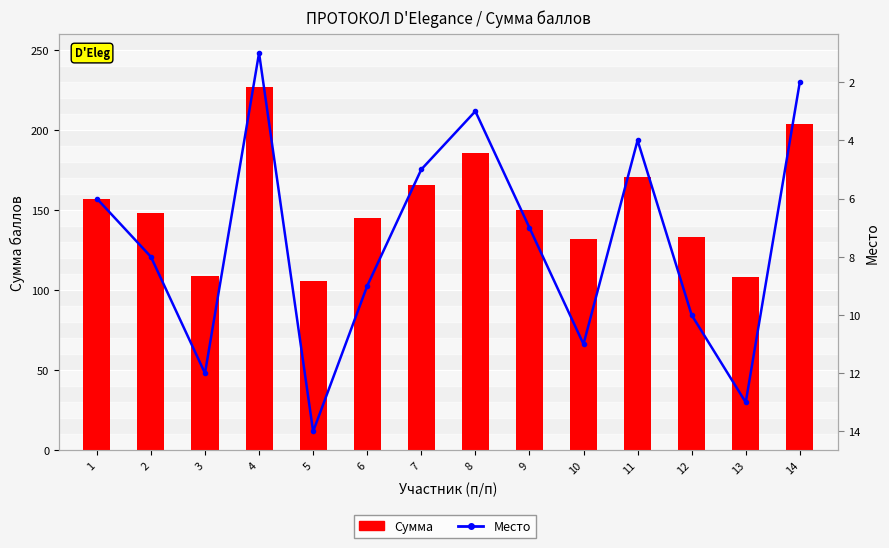

Rank the series by their average value, from lowest to highest.

Место, Сумма